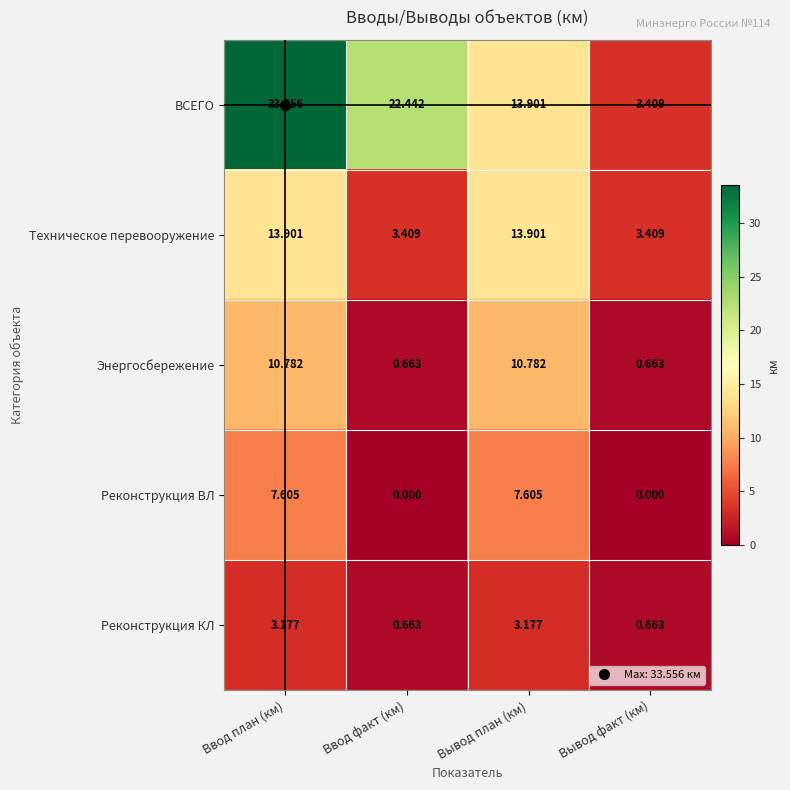

Which series has the largest range (max minus min)?

ВСЕГО